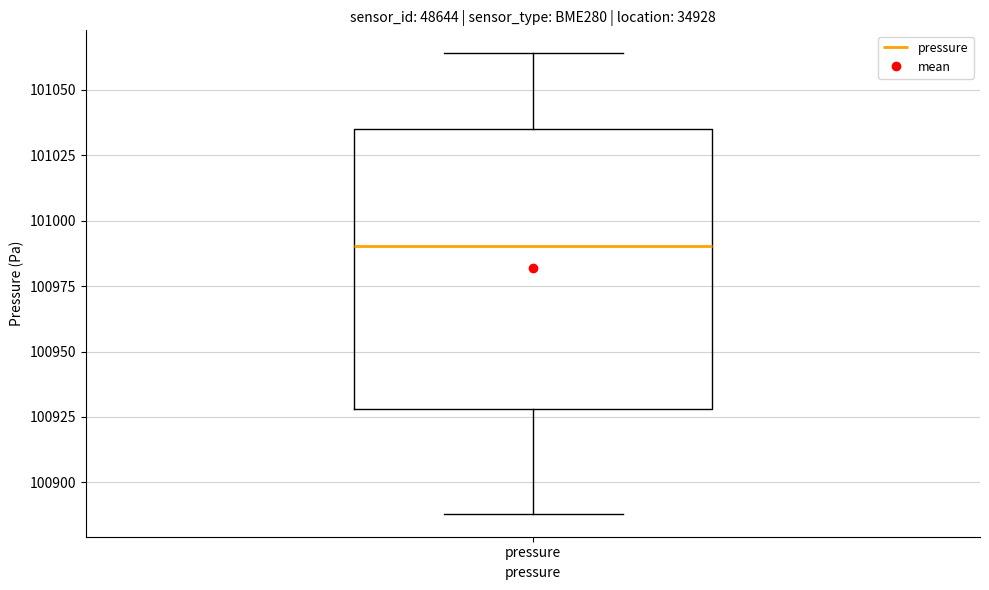

Transcribe this box plot: give where the median line is, the range the box spans, and where the two whiskers end, as read against the y-axis. The values are not printed on the chart, so give them approximately, as read against the axis.

median 100990, box 100930 to 101035, whiskers 100890 to 101065